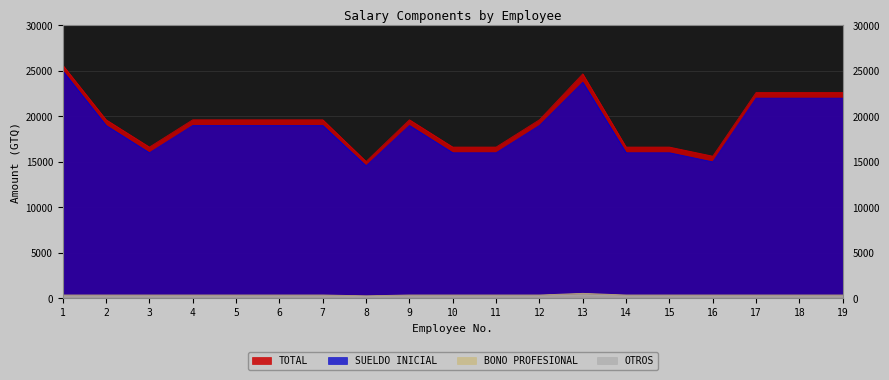

What is the total value across all series at 9?

39250.0